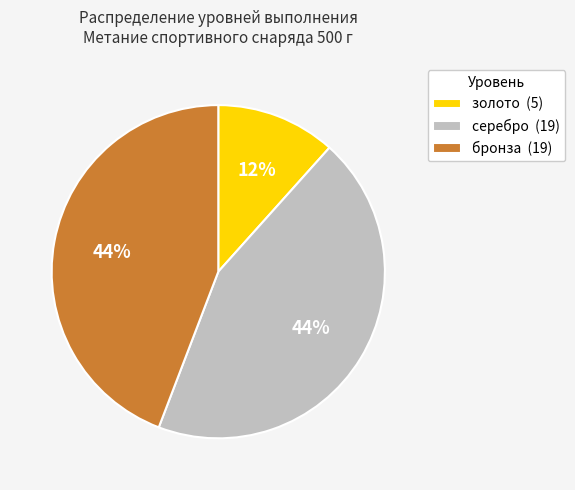

To the nearest percent, what portion does золото represent?

12%